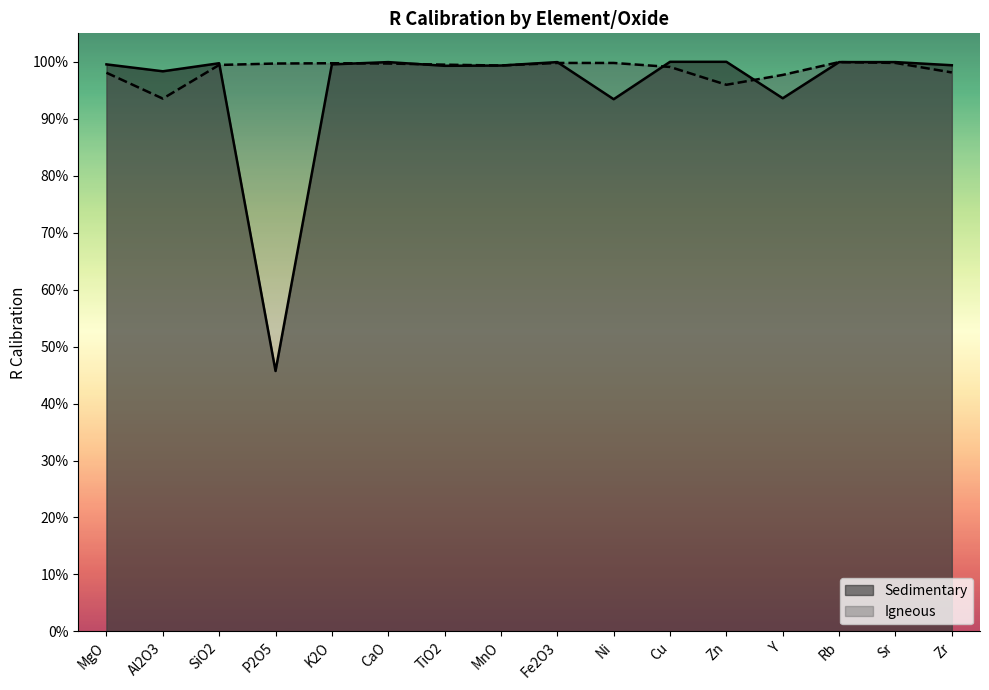

Reading left to right, extract all data points from this chart.

Sedimentary: MgO=1.0	Al2O3=1.0	SiO2=1.0	P2O5=0.5	K2O=1.0	CaO=1.0	TiO2=1.0	MnO=1.0	Fe2O3=1.0	Ni=0.9	Cu=1.0	Zn=1.0	Y=0.9	Rb=1.0	Sr=1.0	Zr=1.0
Igneous: MgO=1.0	Al2O3=0.9	SiO2=1.0	P2O5=1.0	K2O=1.0	CaO=1.0	TiO2=1.0	MnO=1.0	Fe2O3=1.0	Ni=1.0	Cu=1.0	Zn=1.0	Y=1.0	Rb=1.0	Sr=1.0	Zr=1.0